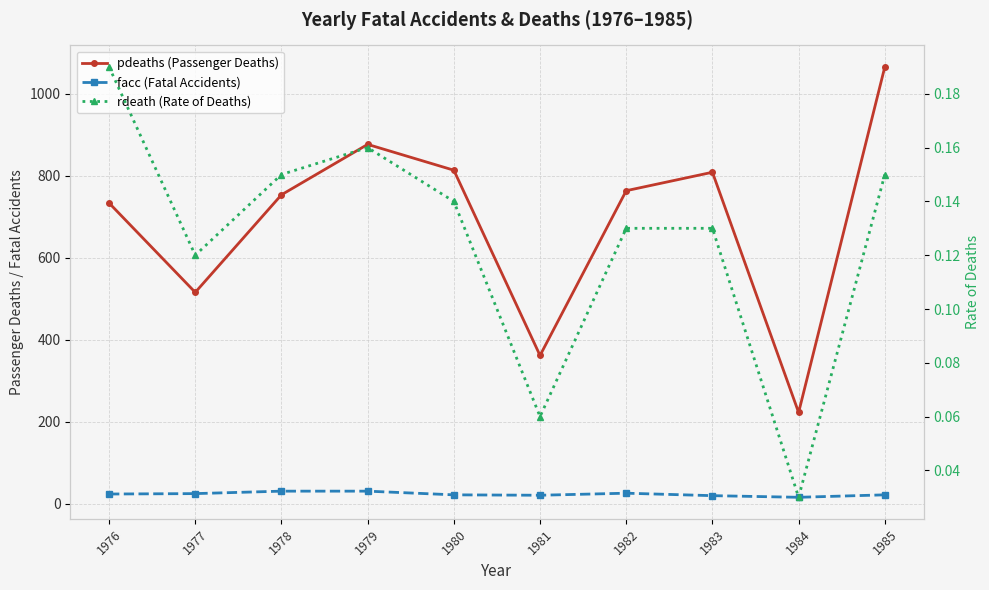

How many data points in facc (Fatal Accidents) are less than 24?

5